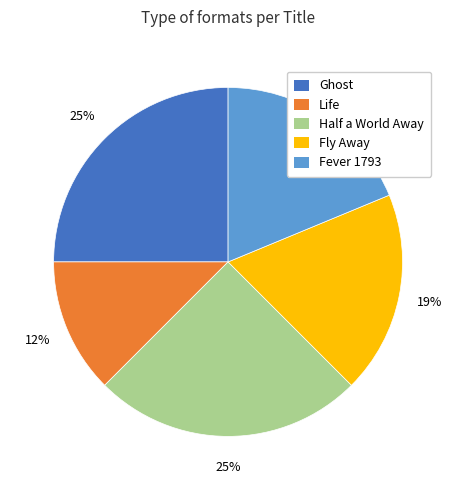

Combined, do Ghost and Fly Away account for over 50%?

No